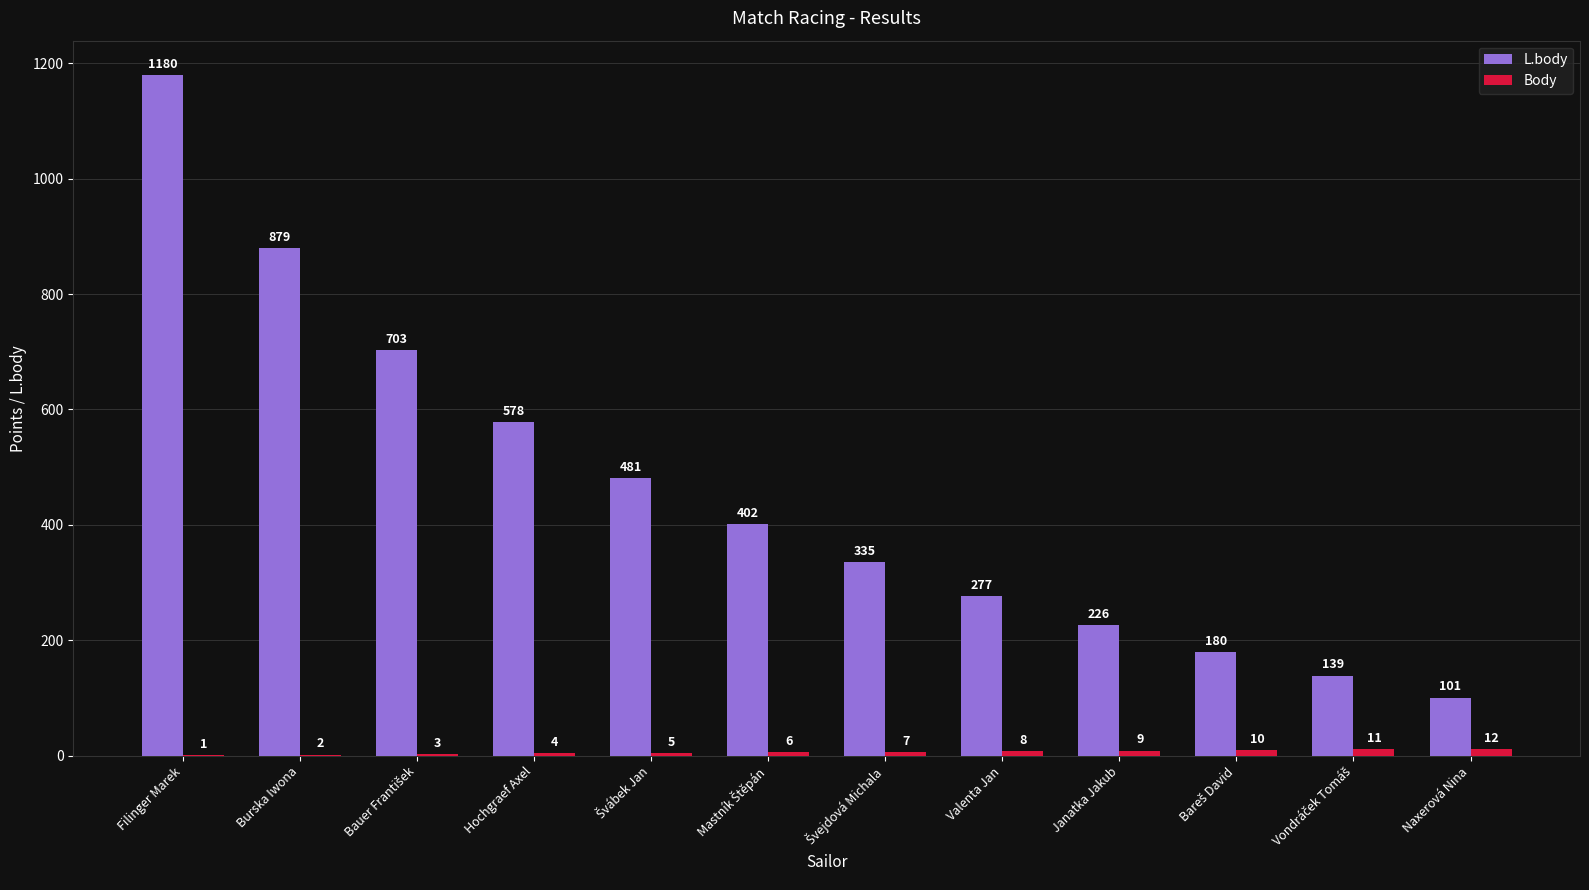

Which series has the largest range (max minus min)?

L.body